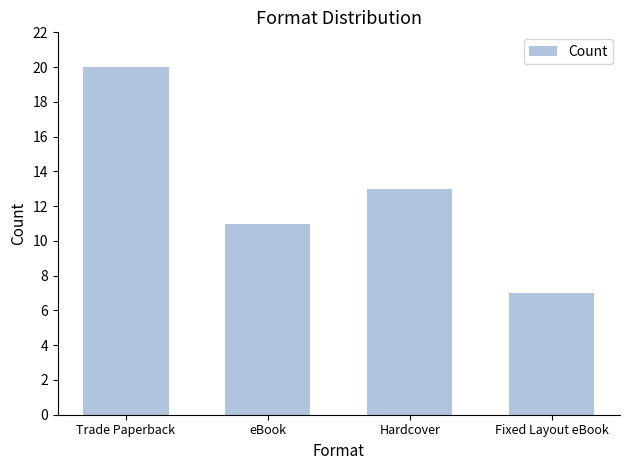

Which category has the highest value across all series?

Trade Paperback